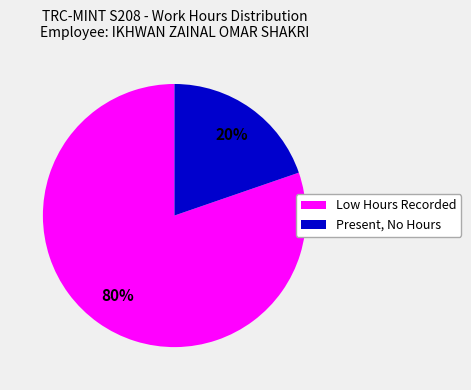

Is there any slice that represents more than half of the pie?

Yes